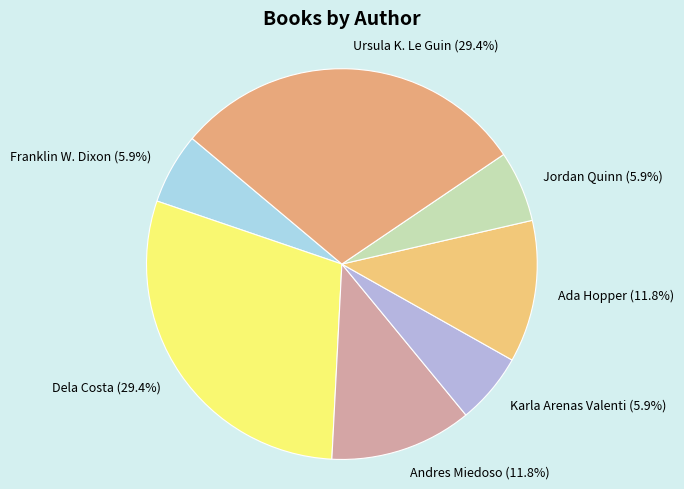

The Dela Costa slice represents 23% of the pie. True or false?

False